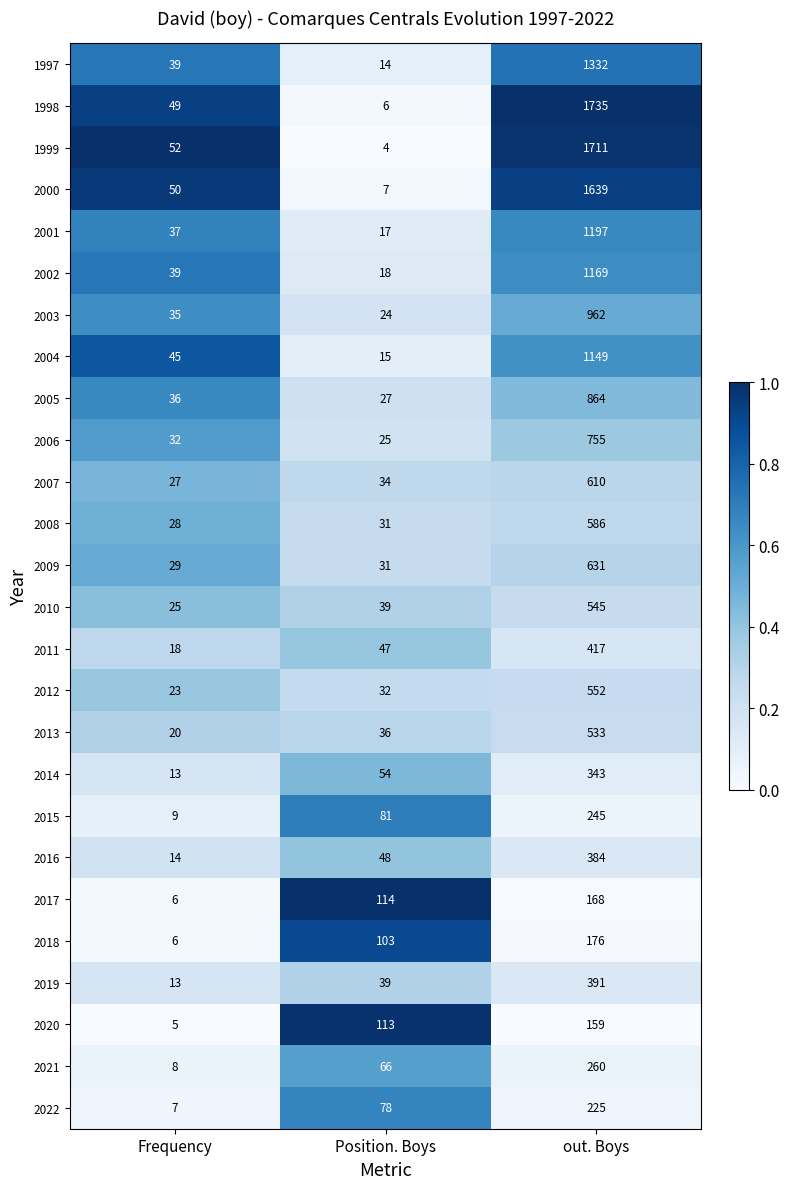

At out. Boys, list the series in order from smallest to largest.

2020, 2017, 2018, 2022, 2015, 2021, 2014, 2016, 2019, 2011, 2013, 2010, 2012, 2008, 2007, 2009, 2006, 2005, 2003, 2004, 2002, 2001, 1997, 2000, 1999, 1998